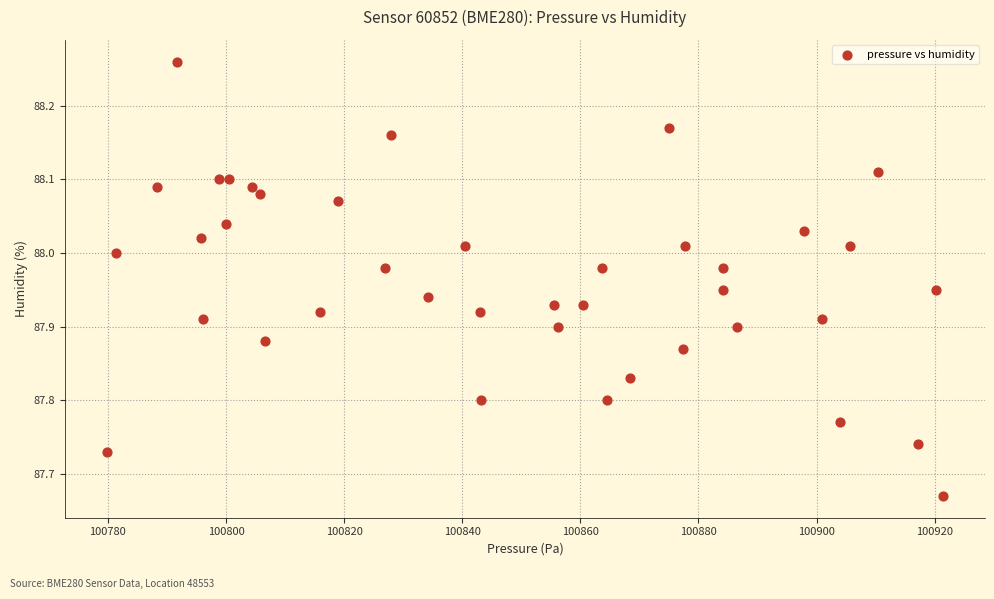

What is the range of Y values (max minus min)?

0.6